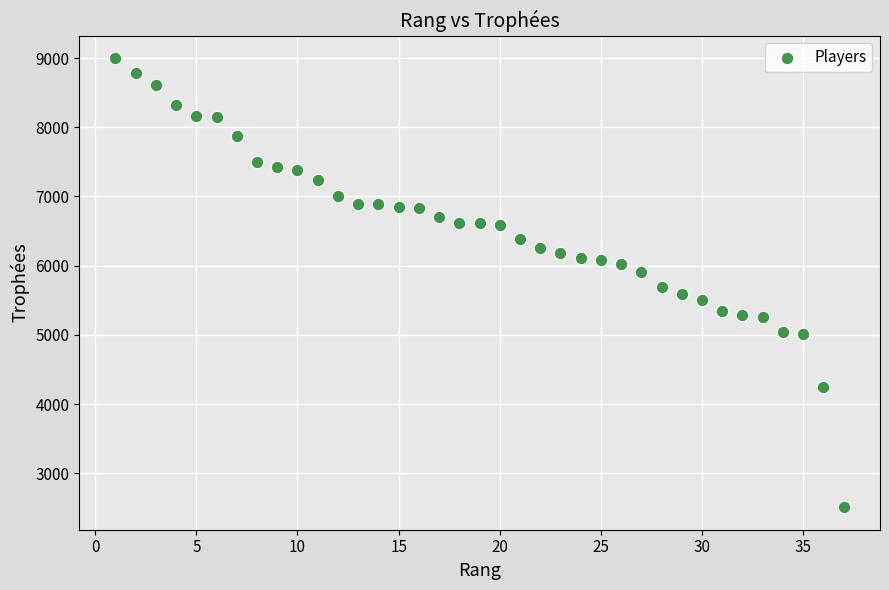

What is the range of Y values (max minus min)?

6489